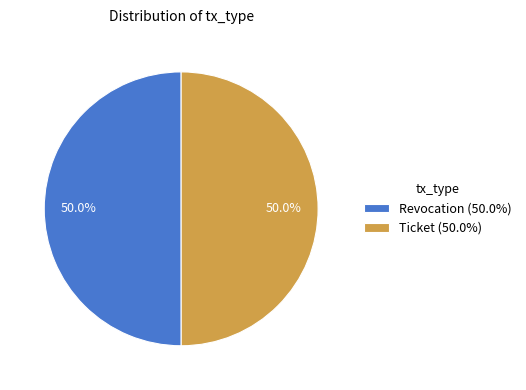

What is the ratio of the value at Revocation (50.0%) to the value at Ticket (50.0%)?

1.0